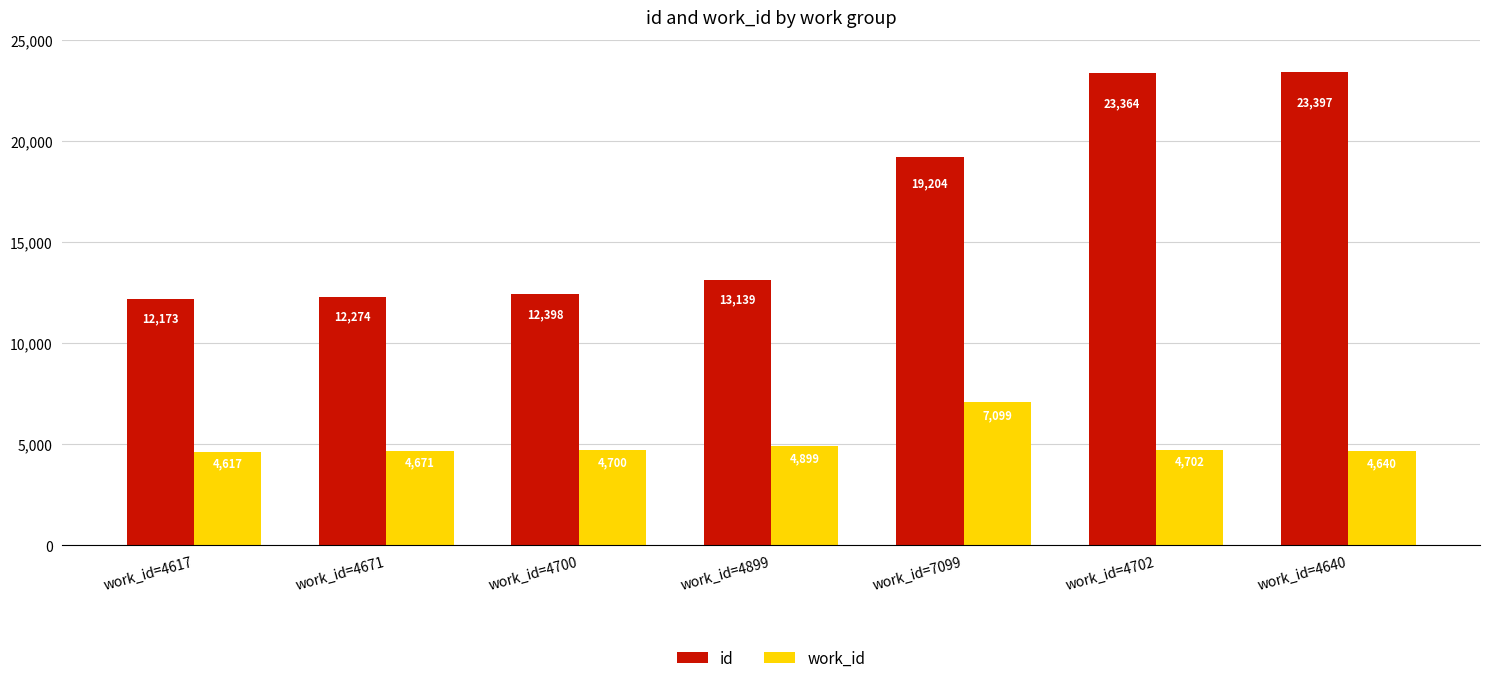

How many bars are there in each group?

2